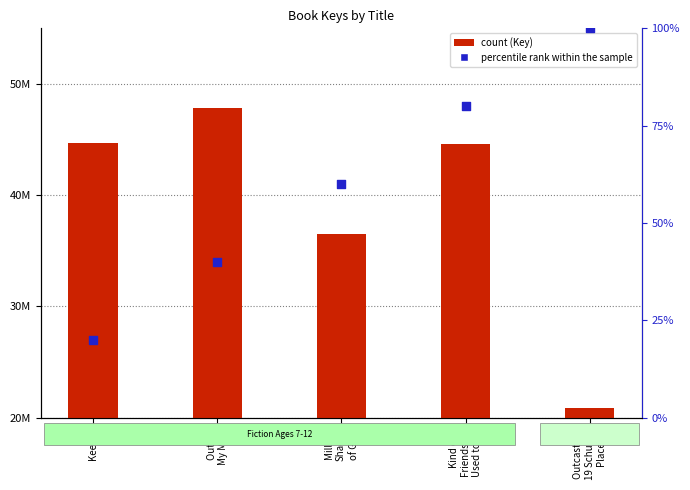

Which series reaches the maximum Y coordinate?

Key